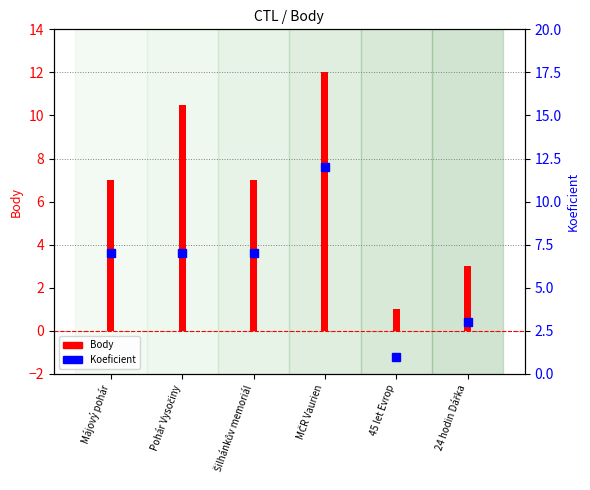

What is the greatest value displayed?

12.0